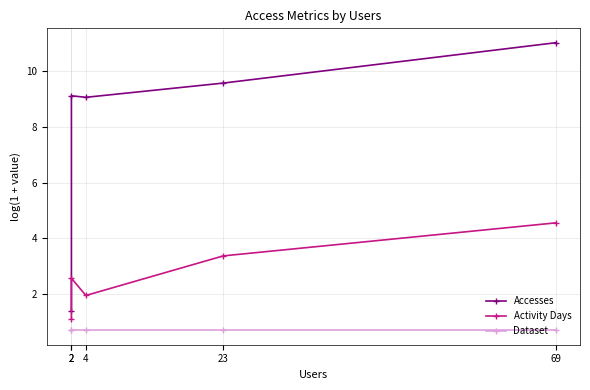

Which series has the largest range (max minus min)?

Accesses